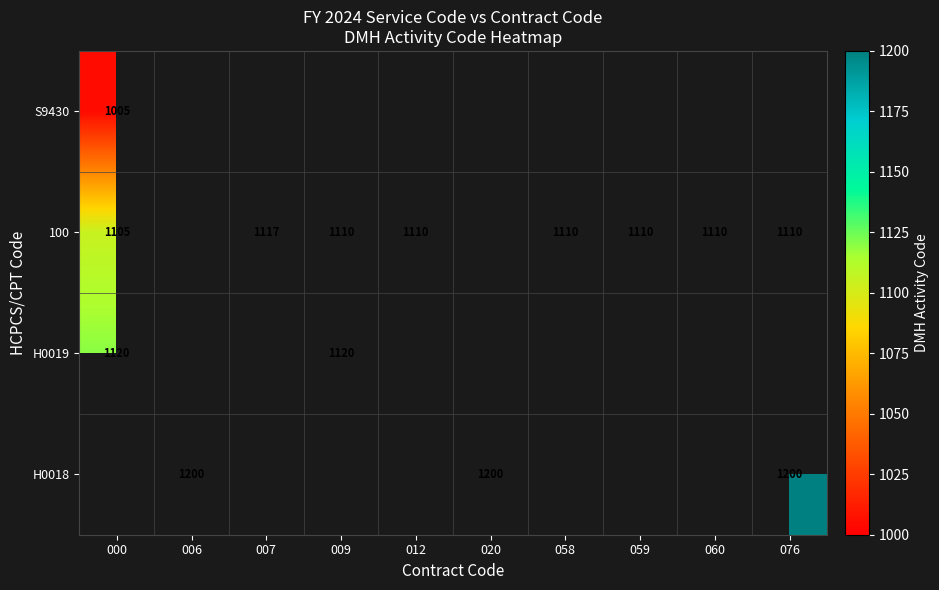

The value of H0019 at 000 is 1120. True or false?

True